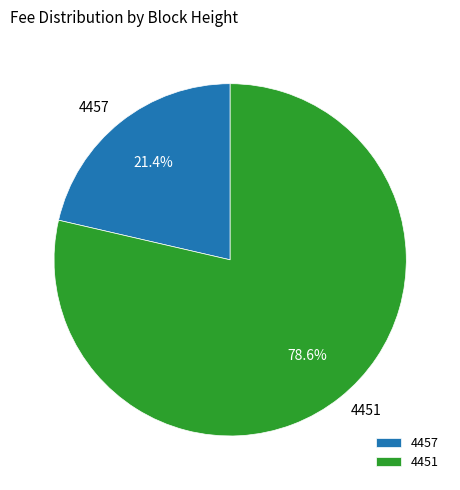

To the nearest percent, what is the average slice percentage?

50%